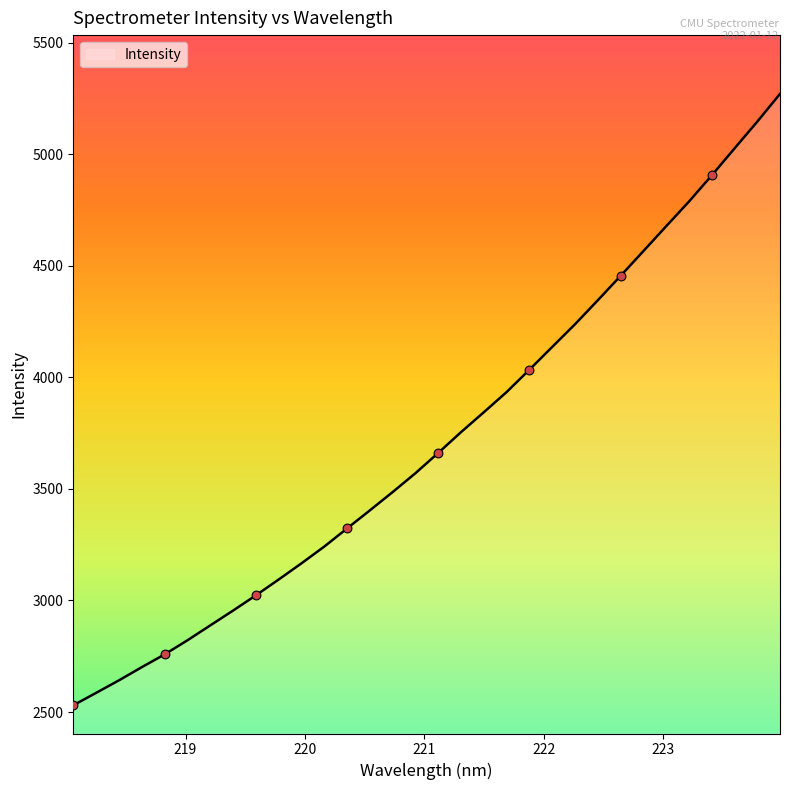

What is the greatest value displayed?

5269.9